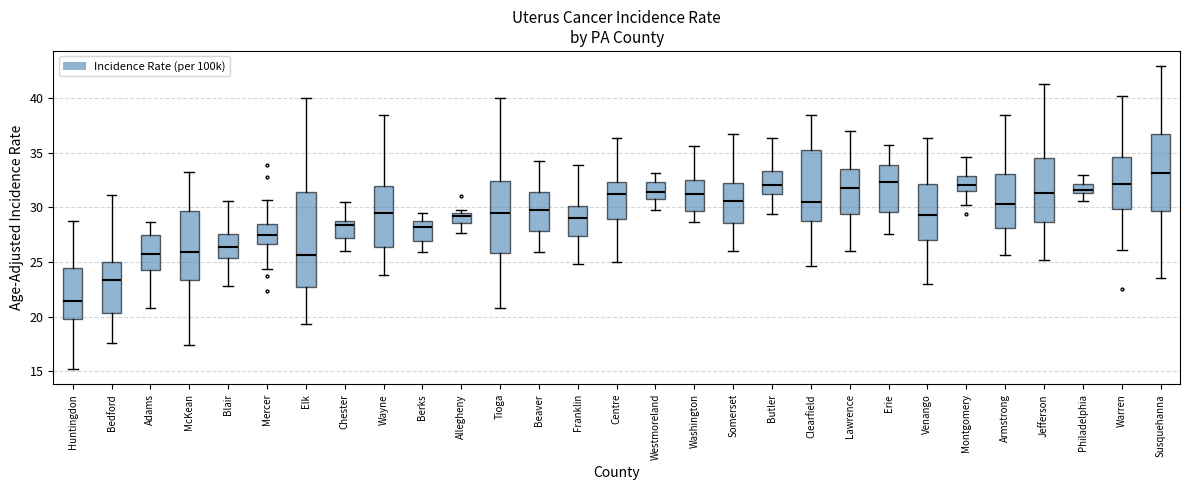

Where does the upper whisker of the box for Susquehanna end on the y-axis? The values are not printed on the chart, so give them approximately, as read against the axis.

43.0